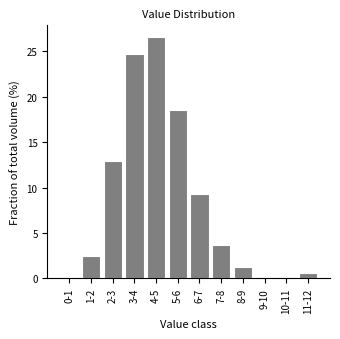

Reading right to left, transcribe all the data shown in this chart.

11-12=0.6	10-11=0.0	9-10=0.0	8-9=1.2	7-8=3.7	6-7=9.3	5-6=18.5	4-5=26.5	3-4=24.7	2-3=13.0	1-2=2.5	0-1=0.0